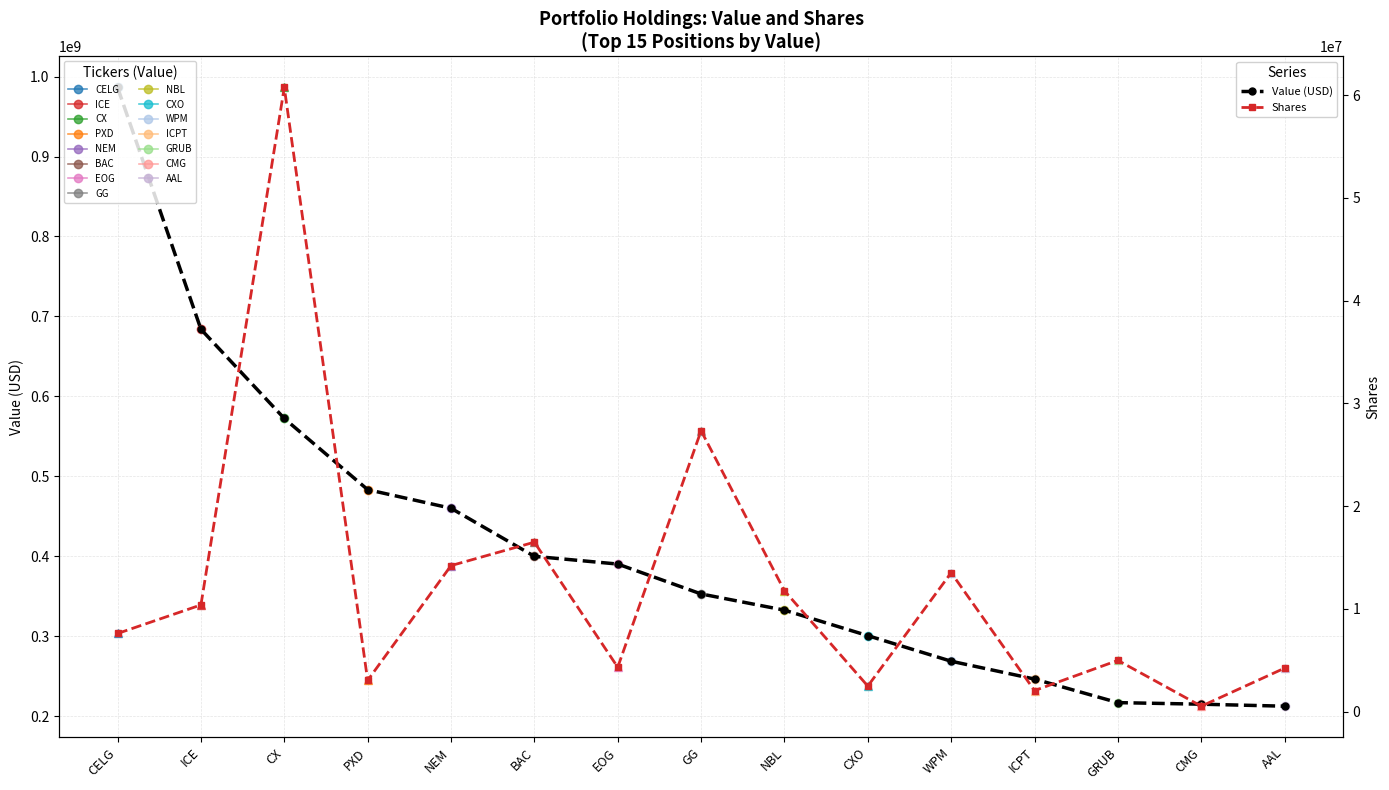

What is the sum of all Value (USD) values?

6122558000